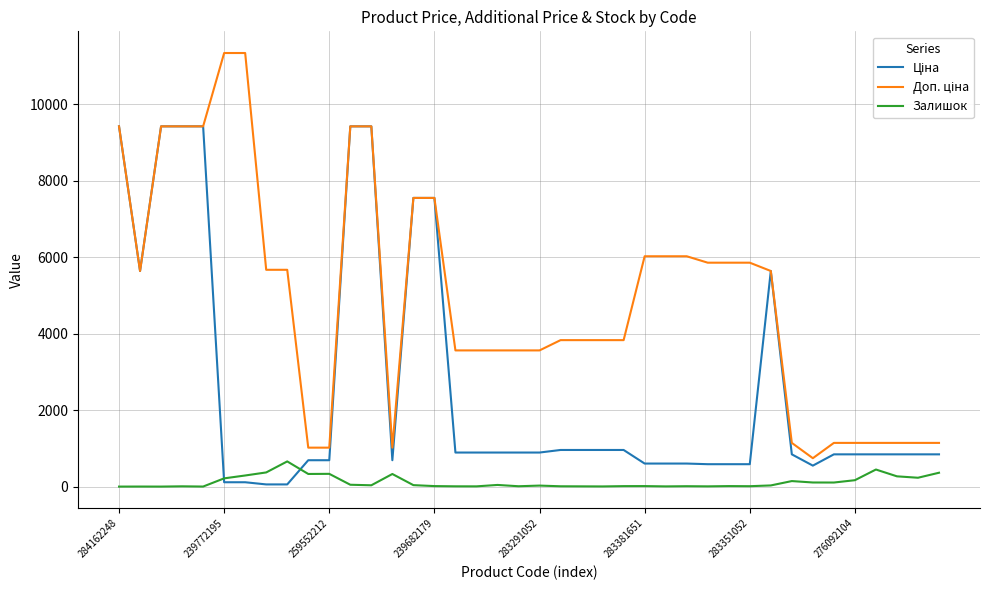

What is the maximum value shown in the chart?

11334.0